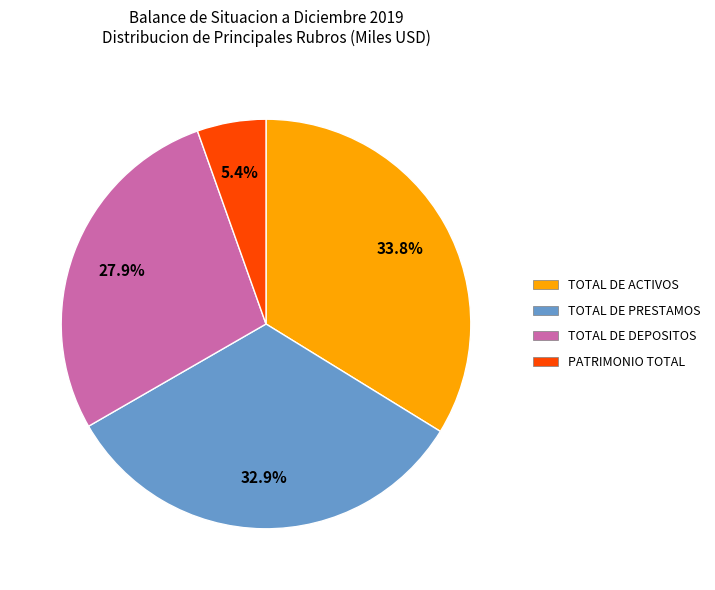

Rank the categories by value from highest to lowest.

TOTAL DE ACTIVOS, TOTAL DE PRESTAMOS, TOTAL DE DEPOSITOS, PATRIMONIO TOTAL